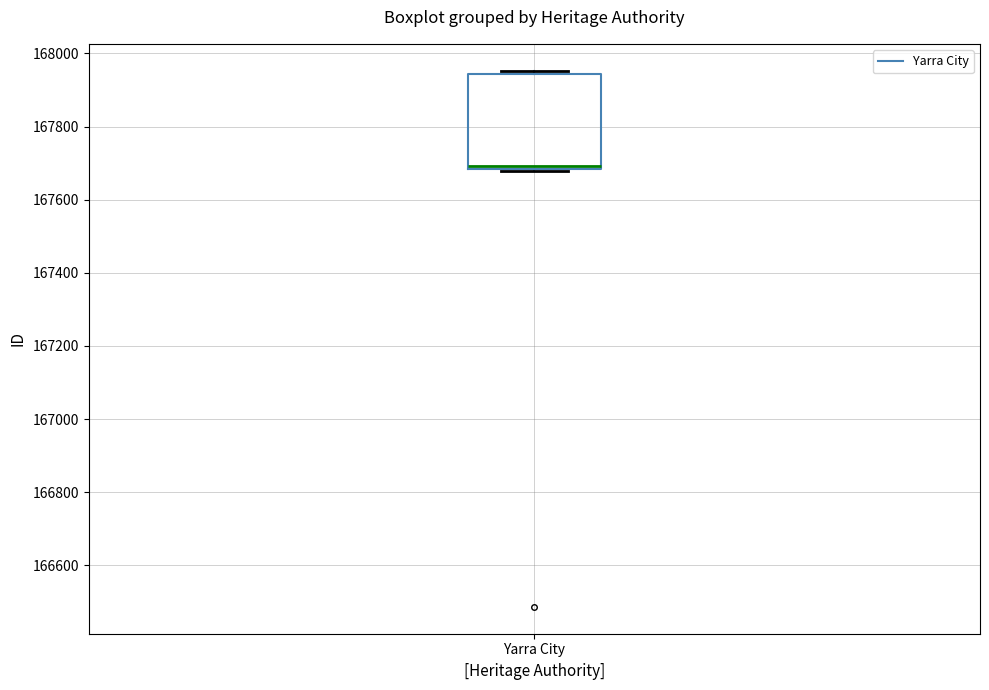

Where is the upper edge of the box for Yarra City on the y-axis? The values are not printed on the chart, so give them approximately, as read against the axis.

167940